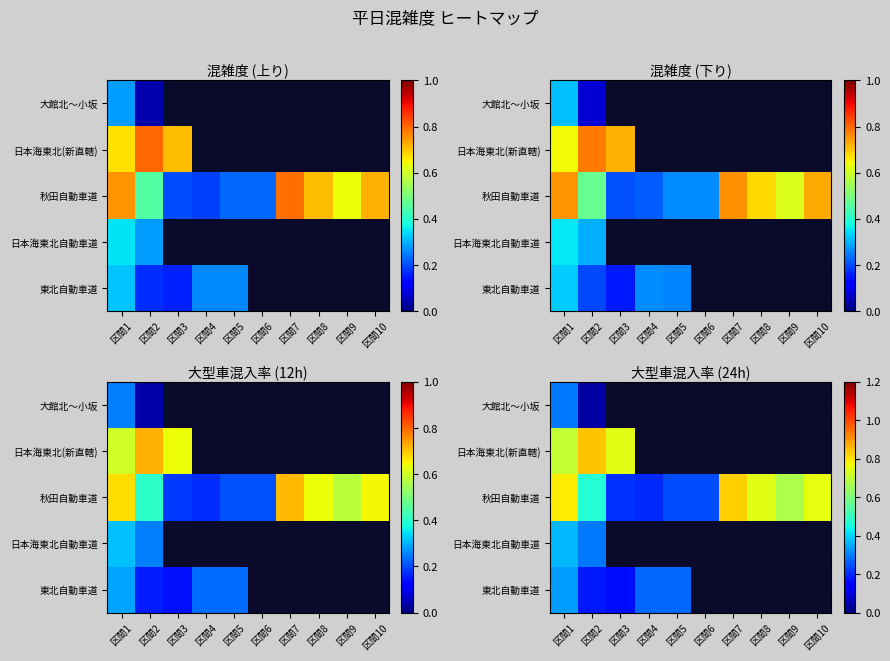

What is the greatest value displayed?

0.8